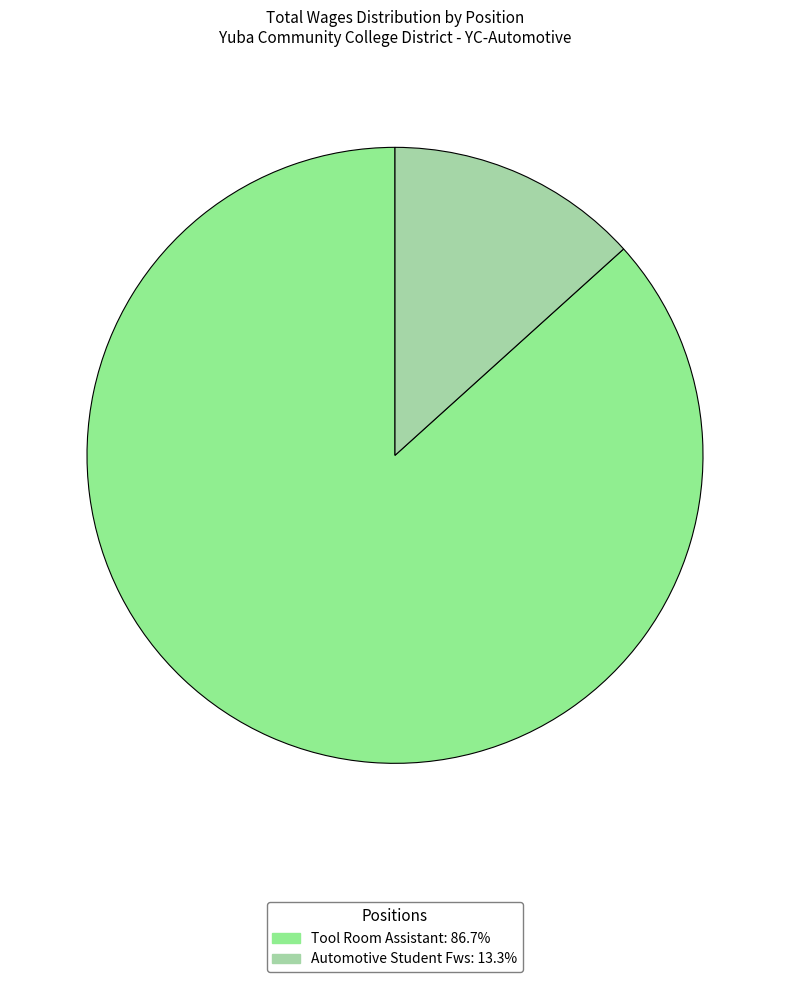

Which slice is the largest?

Tool Room Assistant